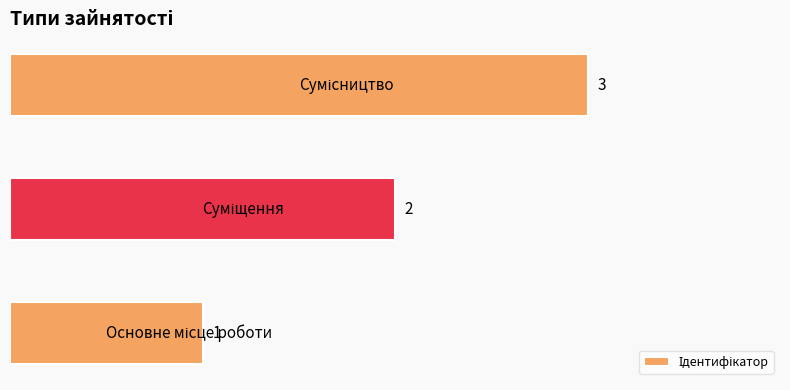

How many distinct data groups are displayed?

1